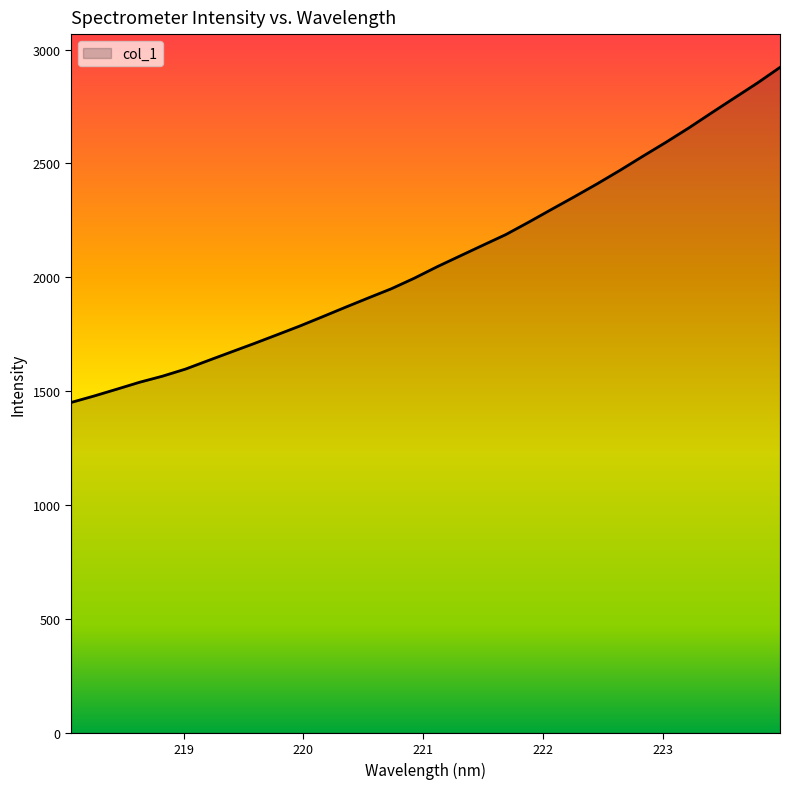

What is the smallest value displayed?

1450.4